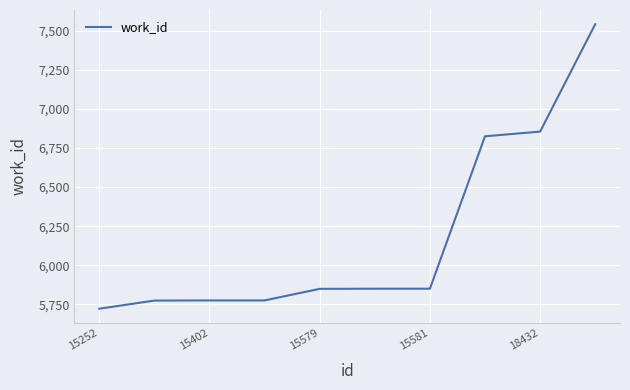

What is the difference between the maximum and minimum values?

1820